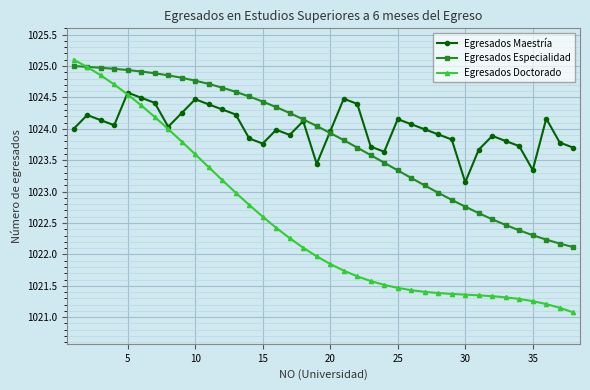

At how many categories does at least one series exceed 1021?

38